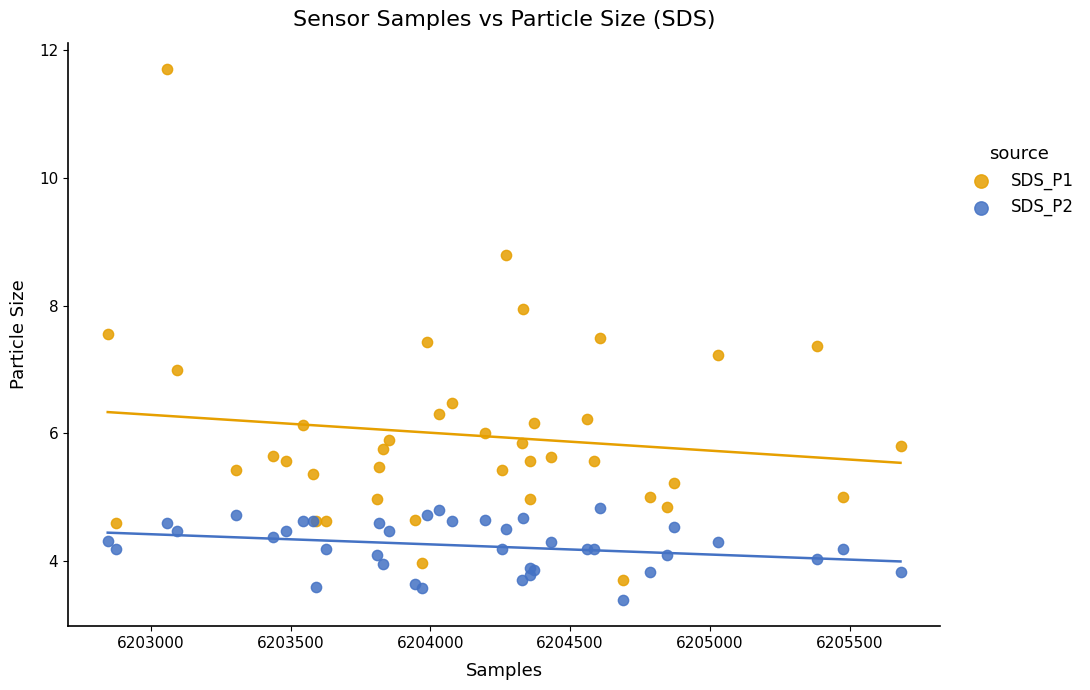

What is the X range (max minus min) for the scatter plot?

2836.0